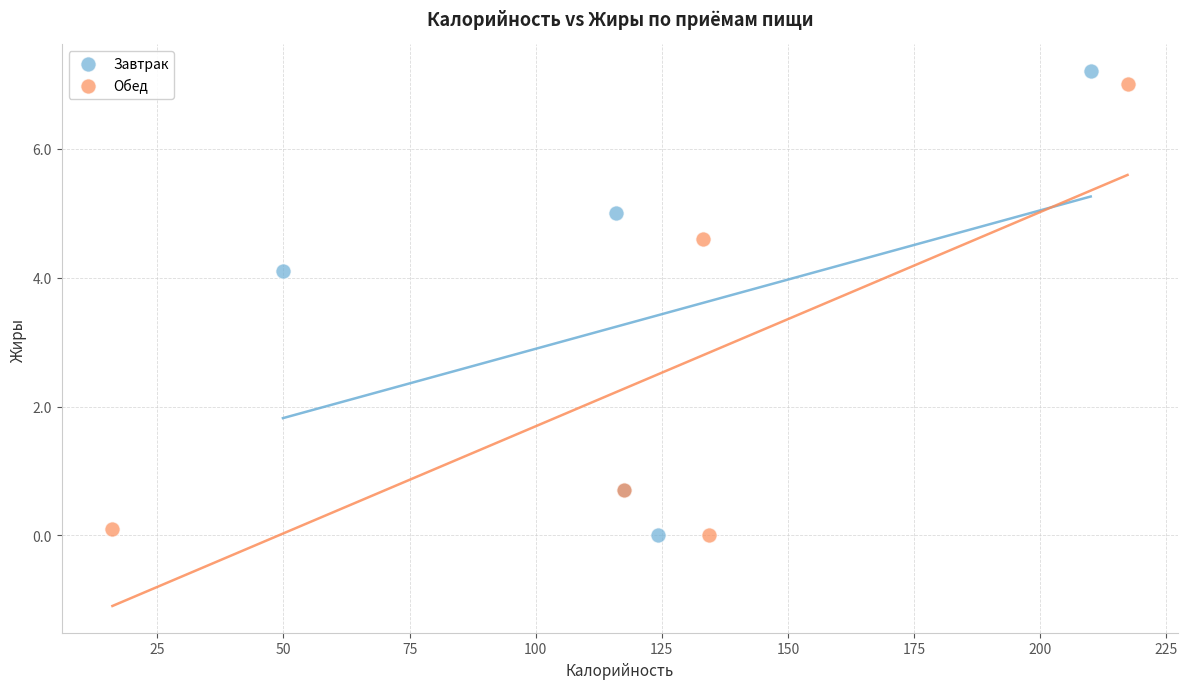

What are all the series names shown in the legend?

Завтрак, Обед